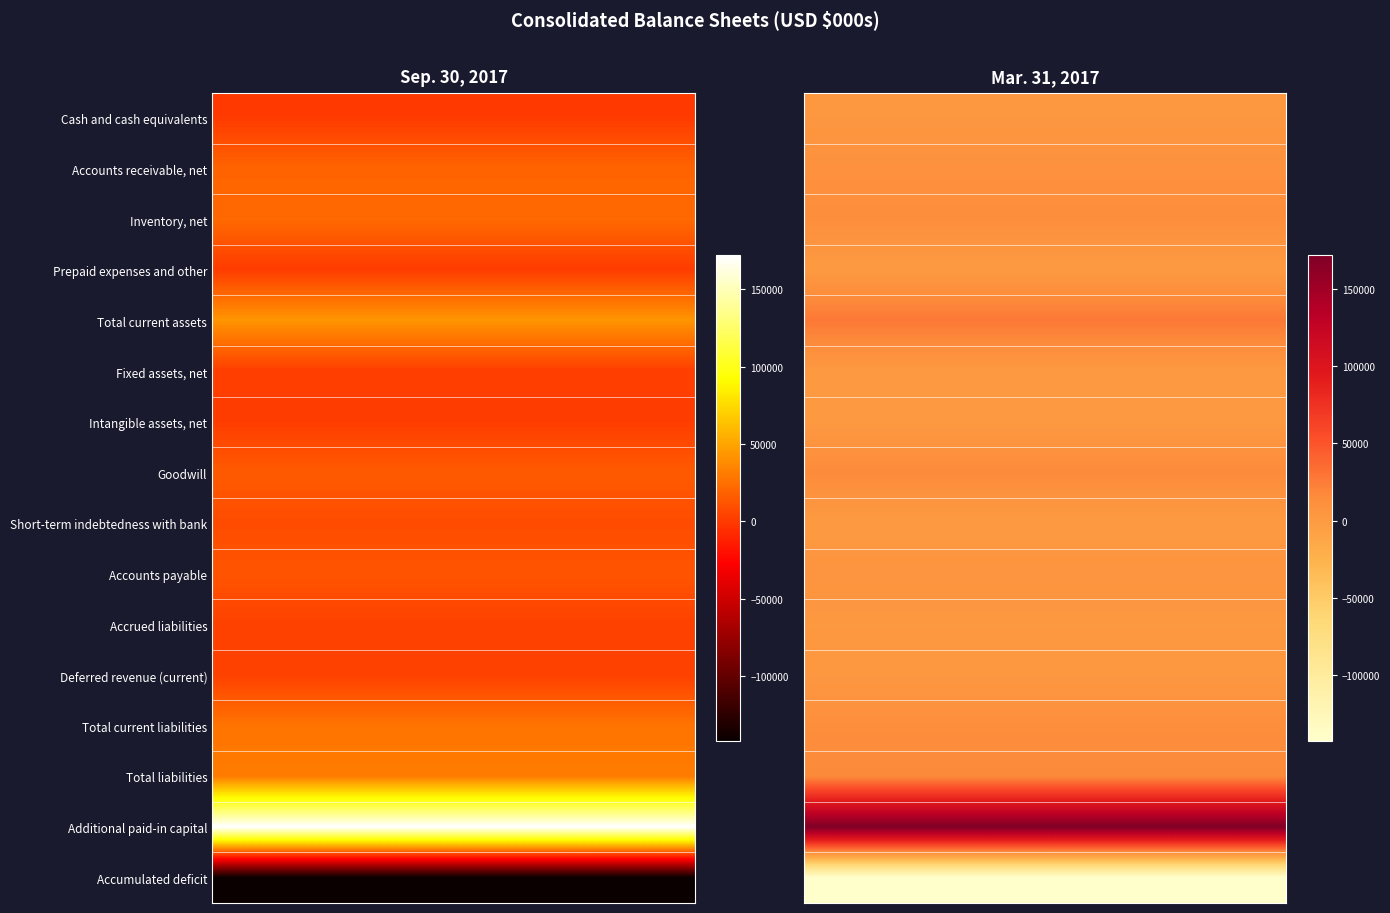

Which series has the widest spread of values?

Total current assets